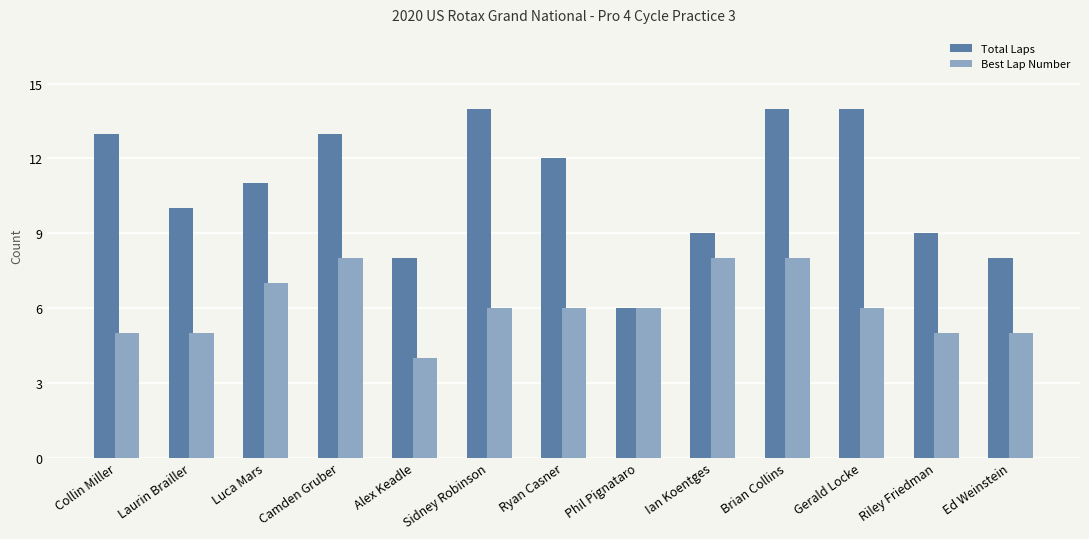

Where does the Best Lap Number series first go above 6?

Luca Mars